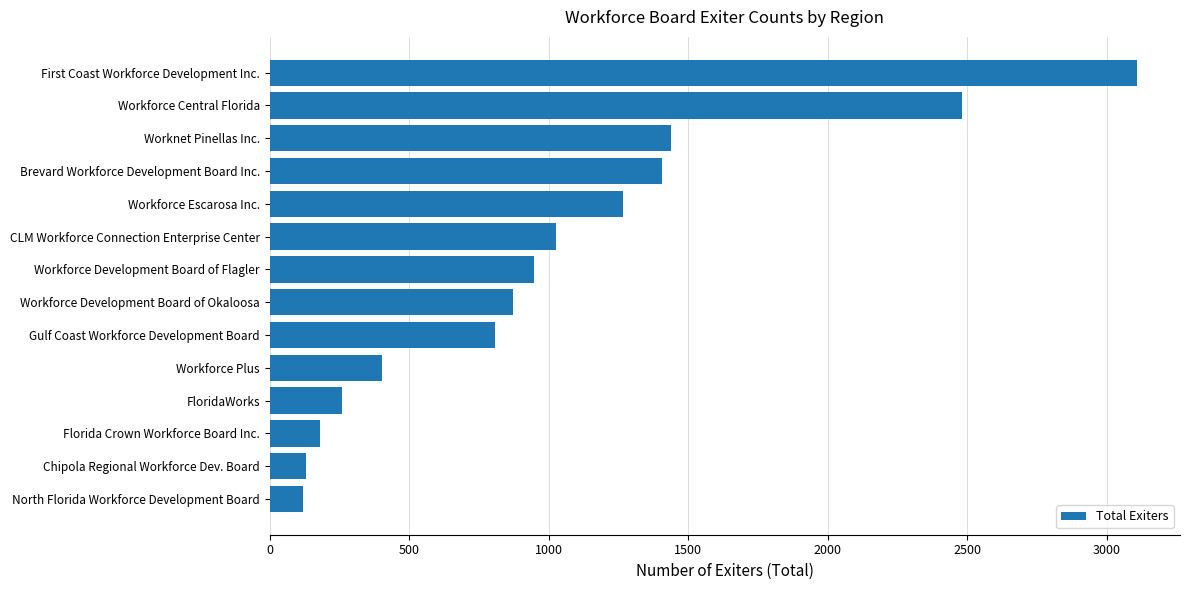

What is the difference between the second highest and second lowest values?

2352